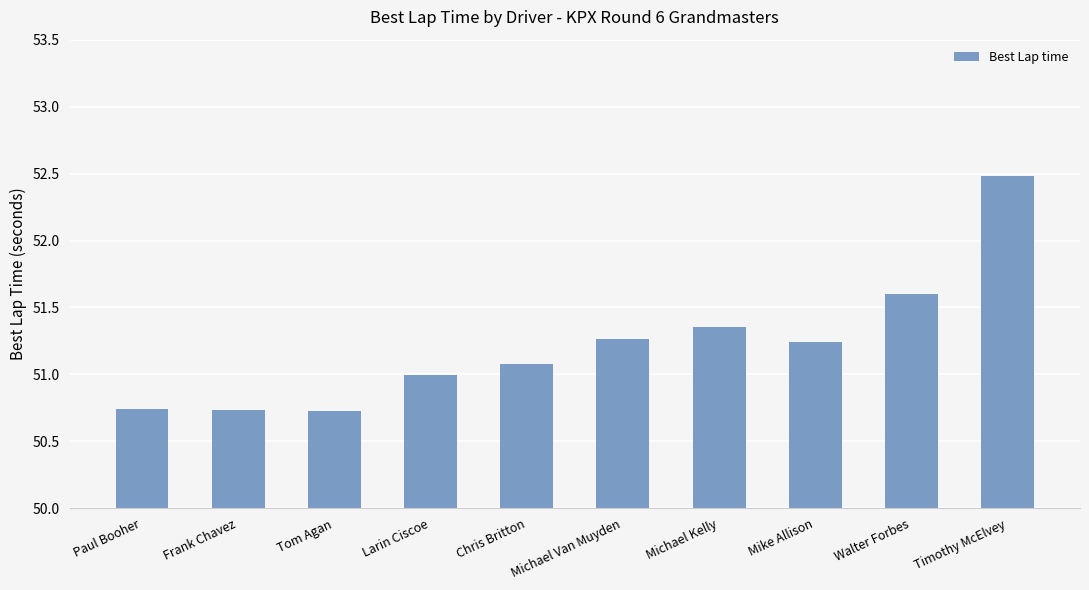

Which category has the highest value across all series?

Timothy McElvey